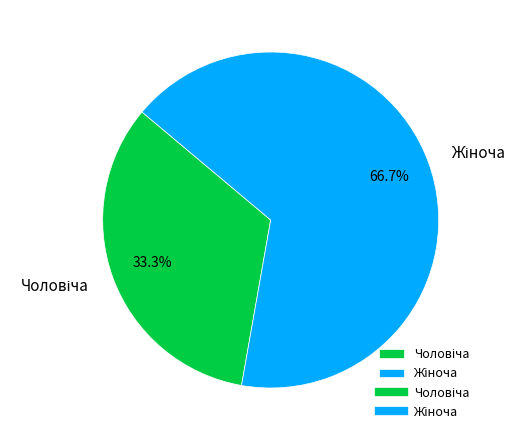

Does any single category account for the majority?

Yes